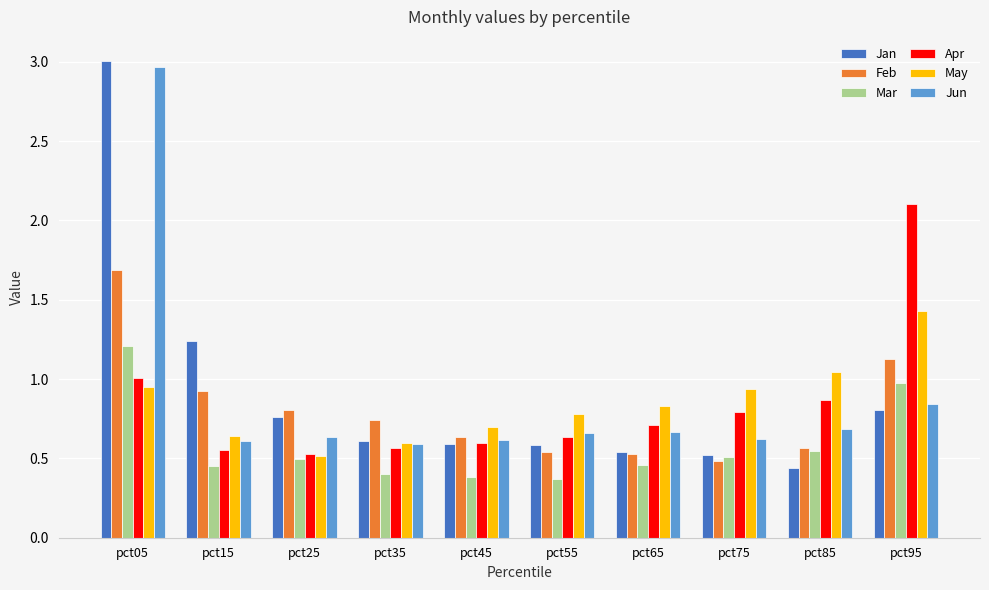

At which label does Jan reach its minimum?

pct85